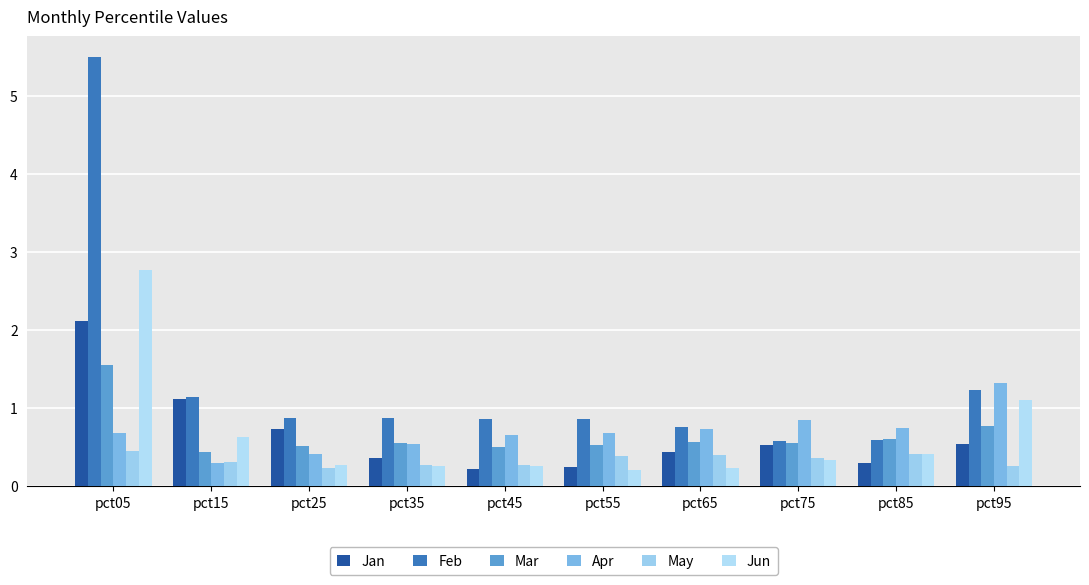

At pct05, list the series in order from largest to smallest.

Feb, Jun, Jan, Mar, Apr, May